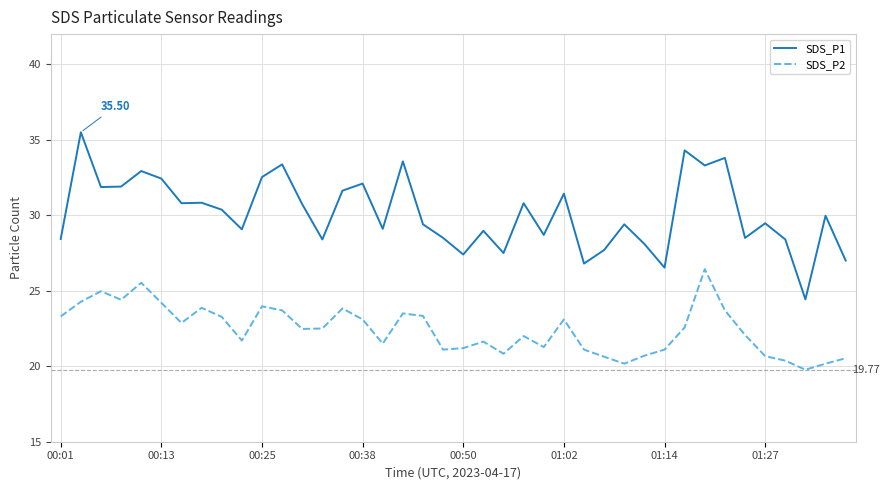

Rank the series by their average value, from lowest to highest.

SDS_P2, SDS_P1